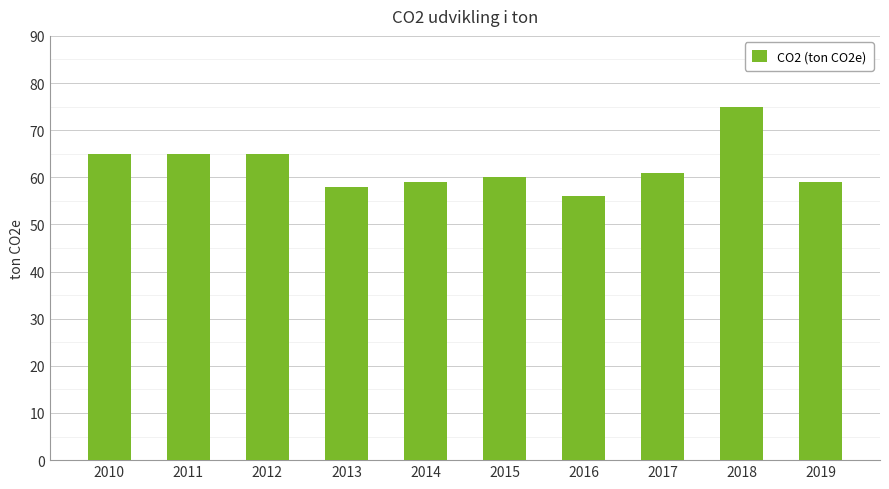

Which category has the lowest value across all series?

2016